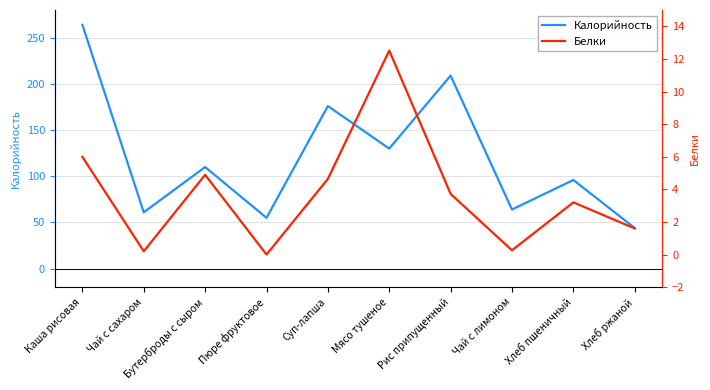

Between Мясо тушеное and Хлеб пшеничный, which series saw the biggest shift?

Калорийность